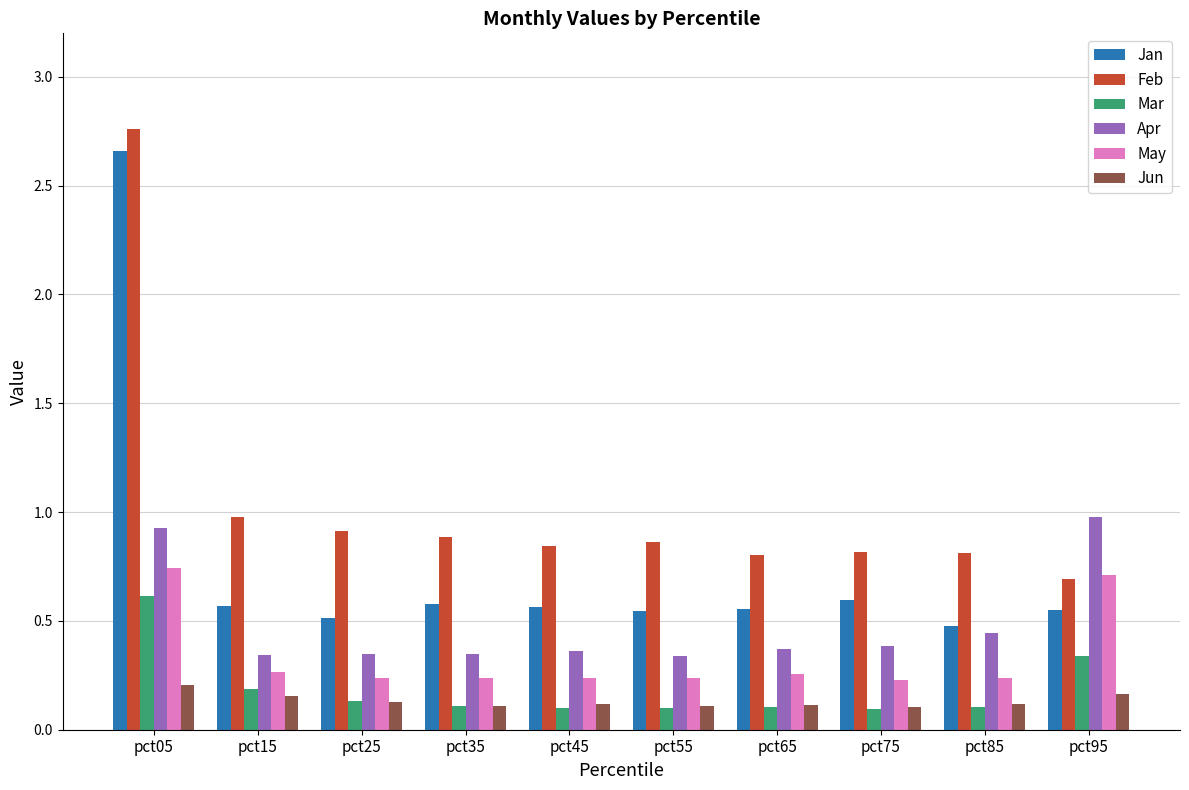

Is it true that Jun equals 0.0 at pct65?

False